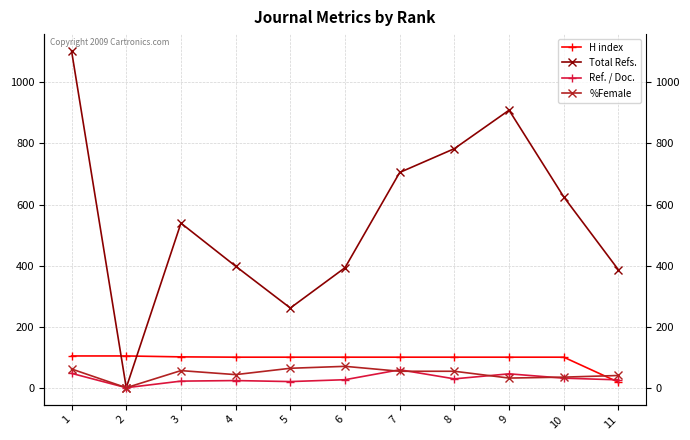

Rank the series at 3 from highest to lowest value.

Total Refs., H index, %Female, Ref. / Doc.